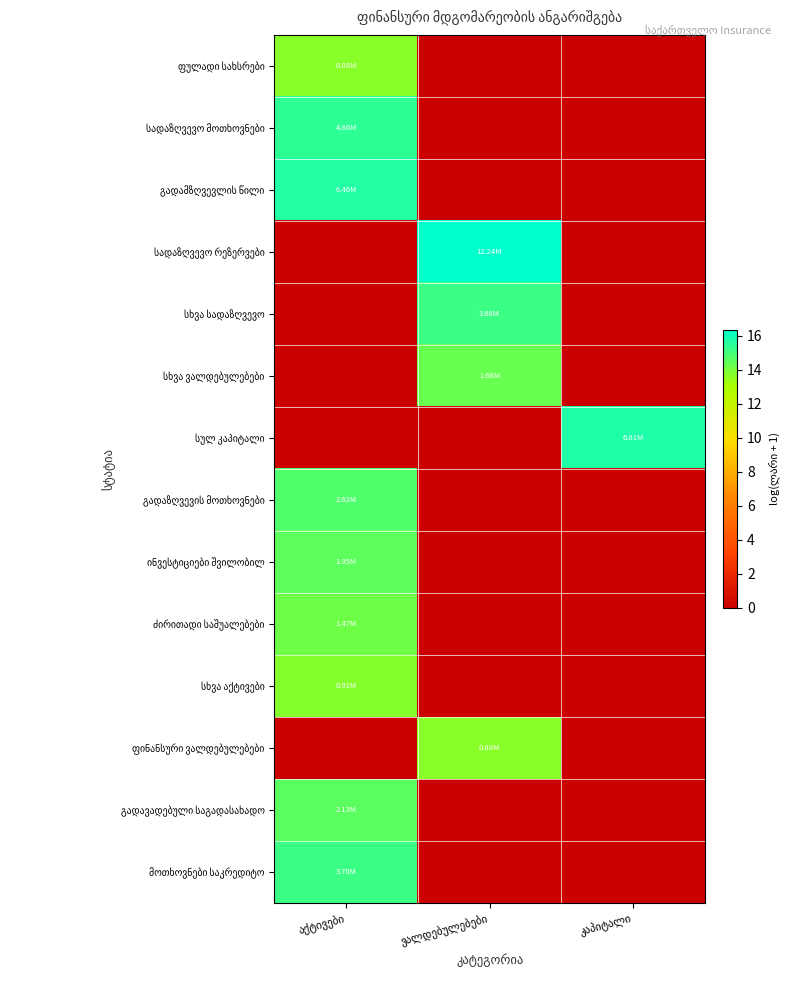

True or false: სხვა სადაზღვევო has a value of -7.2 at აქტივები.

False